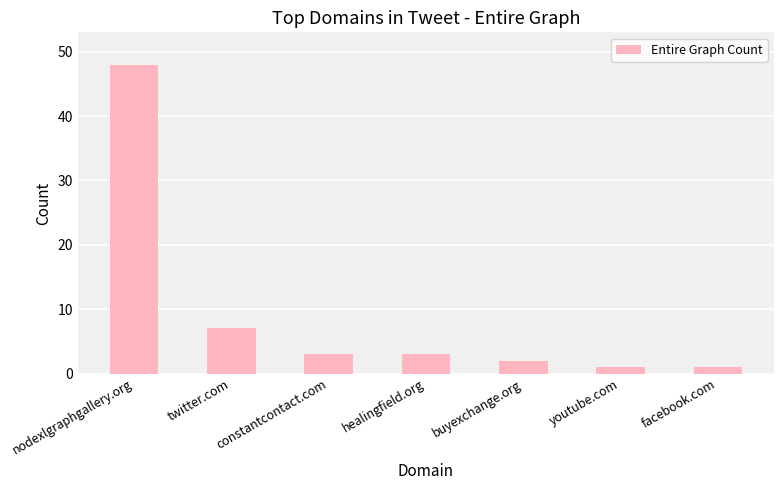

What is the difference between the maximum and minimum values?

47